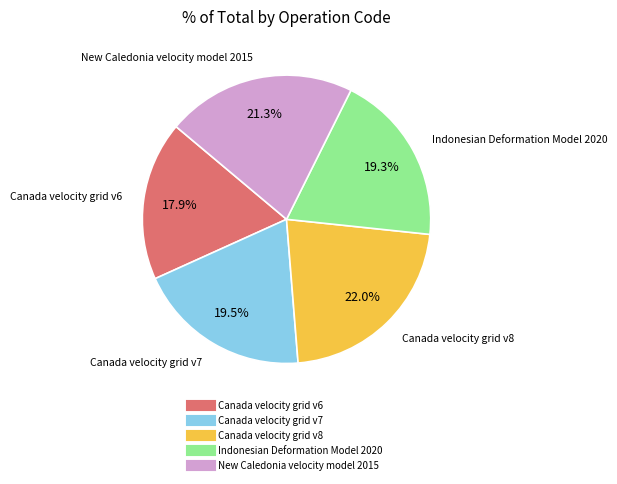

What is the ratio of the value at Canada velocity grid v7 to the value at Canada velocity grid v8?

0.9